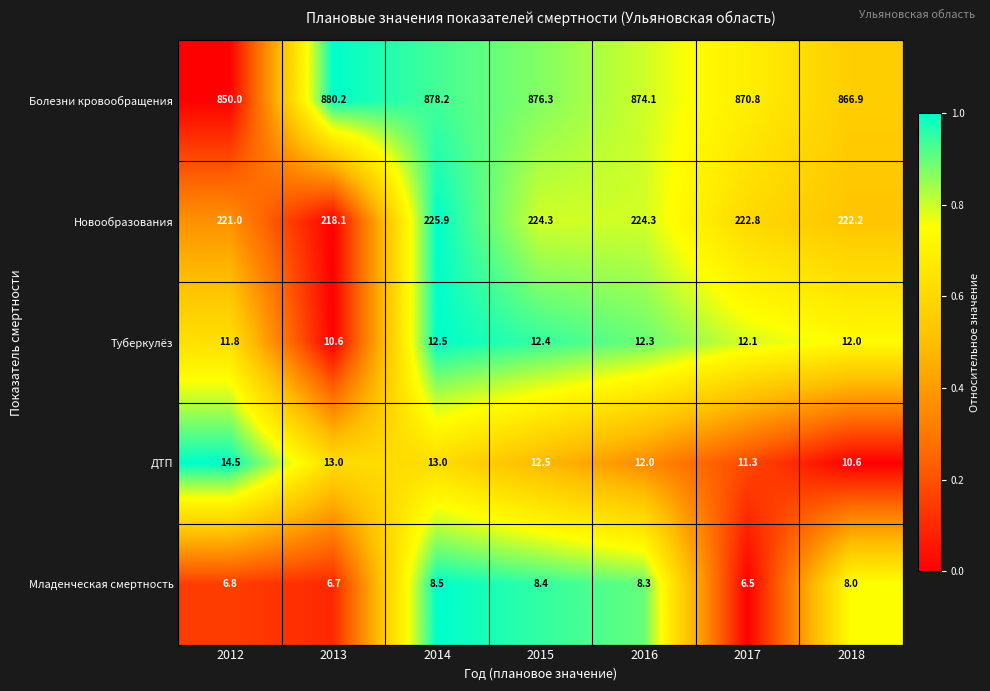

What value does the Болезни кровообращения series have at 2015?

876.3